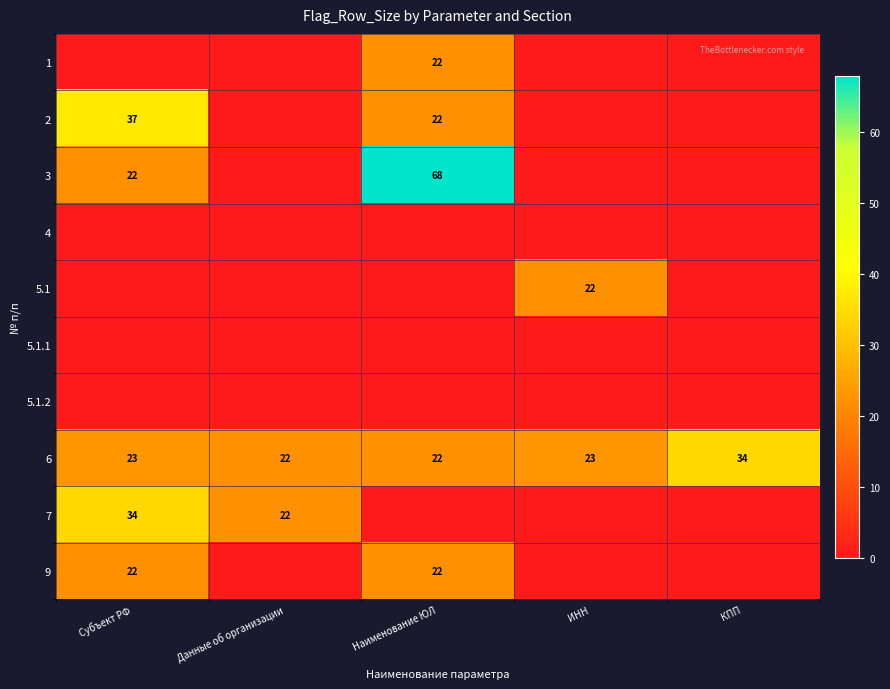

What is the total value across all series at Наименование ЮЛ?

156